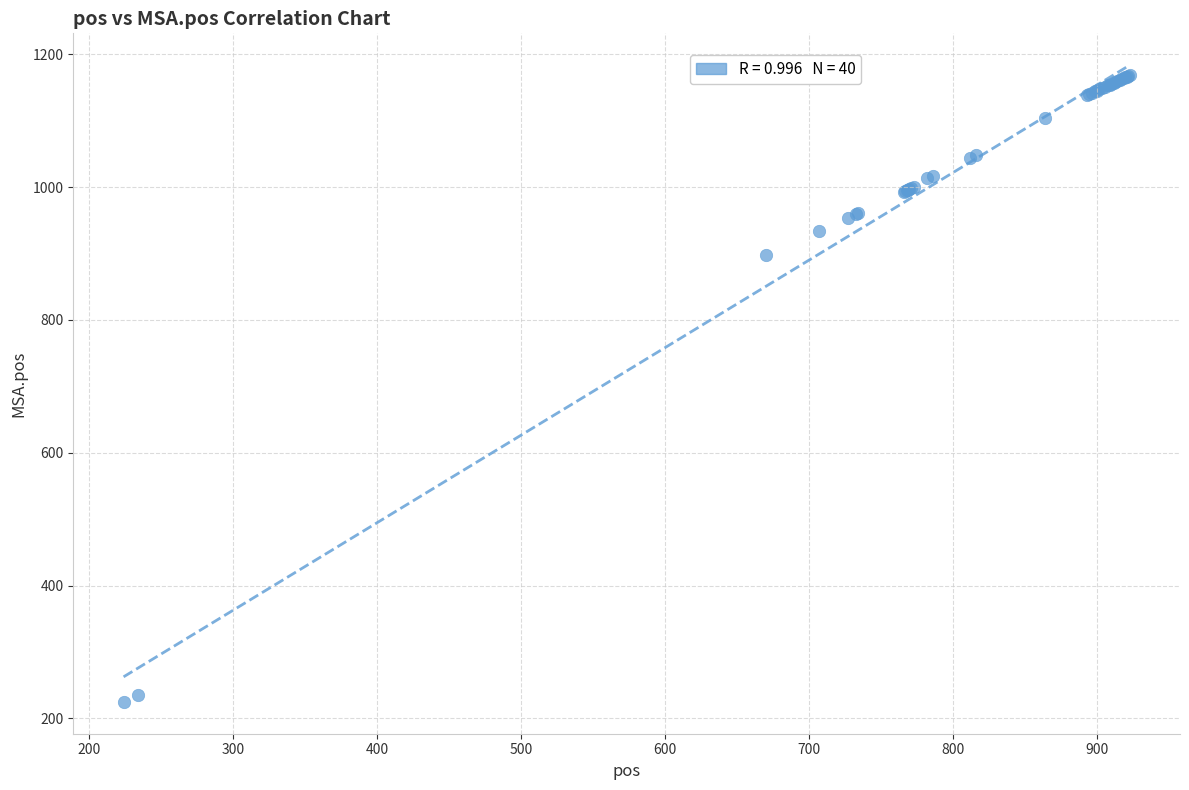

What Y value in the scatter plot is closest to 696?

897